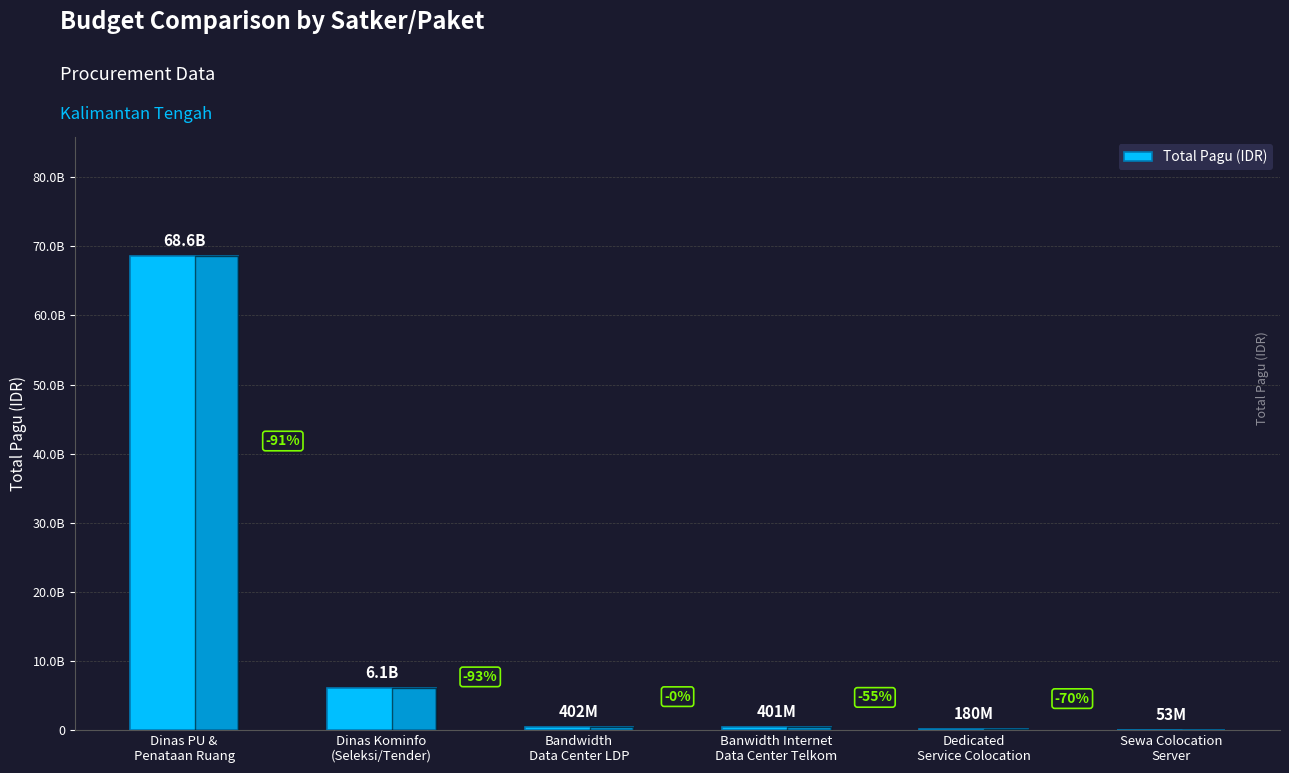

What is the difference between the second highest and second lowest values?

5934594300